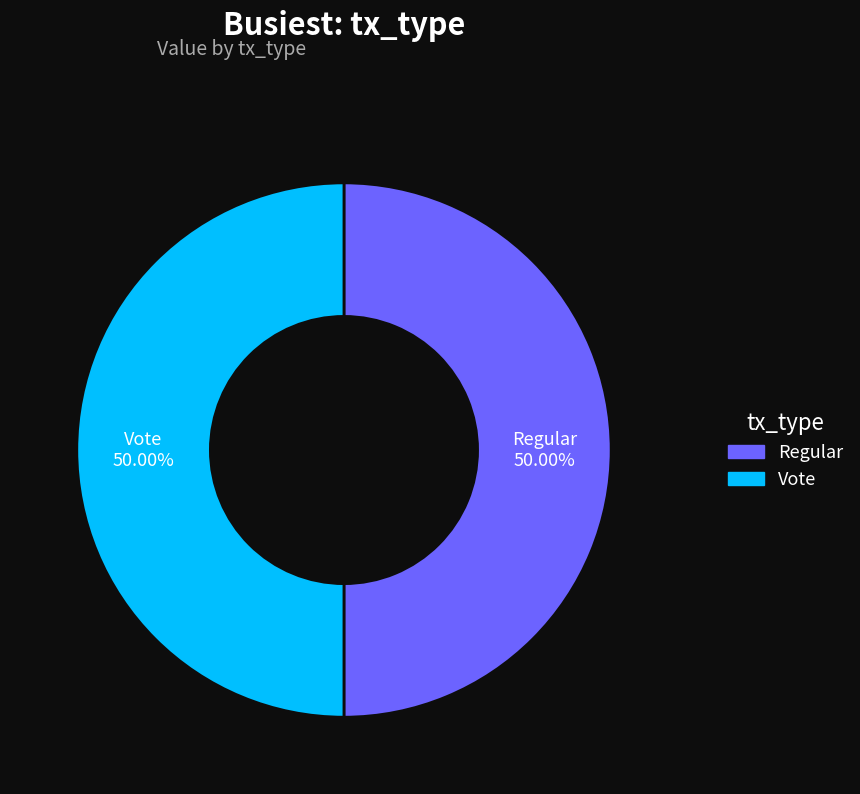

Is it true that Regular is 59% of the pie?

False